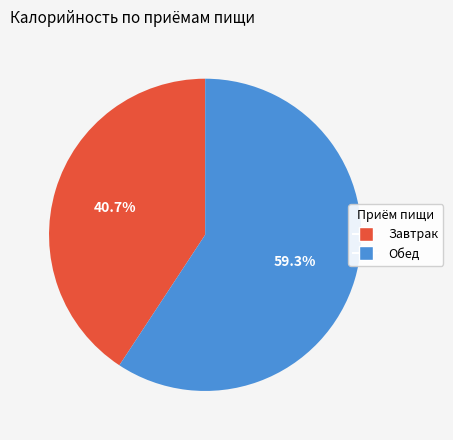

Rank the categories by value from highest to lowest.

Обед, Завтрак